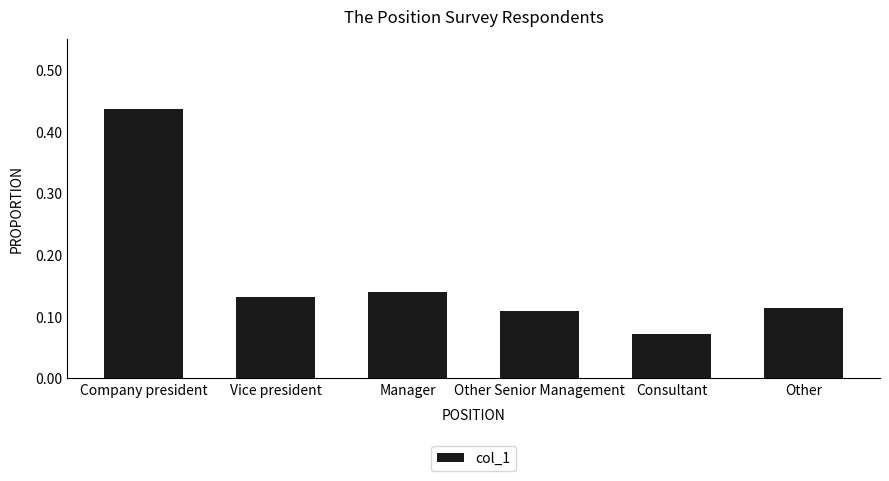

What is the average value?

0.2